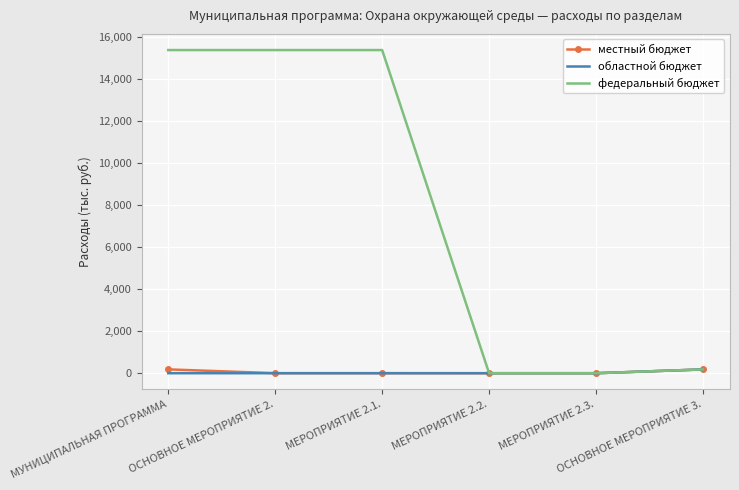

What is the sum of all федеральный бюджет values?

46278.0